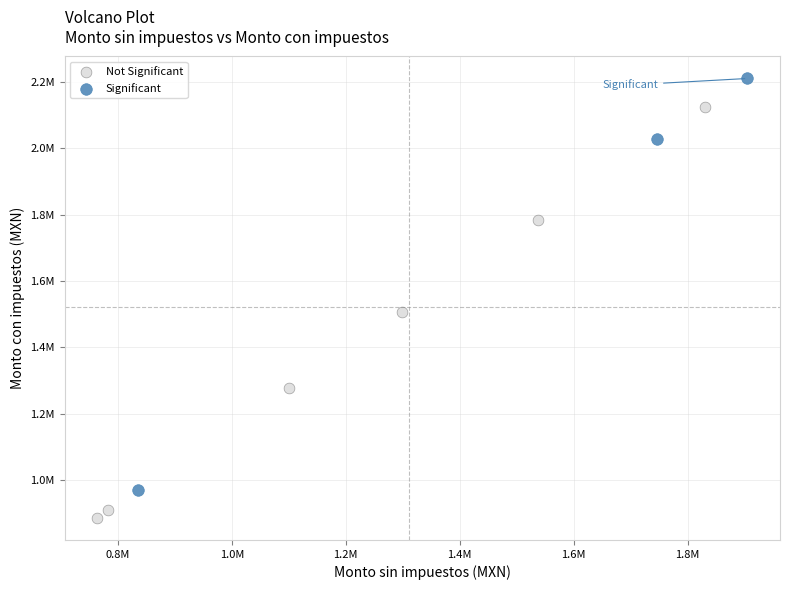

Which series reaches the maximum Y coordinate?

Significant